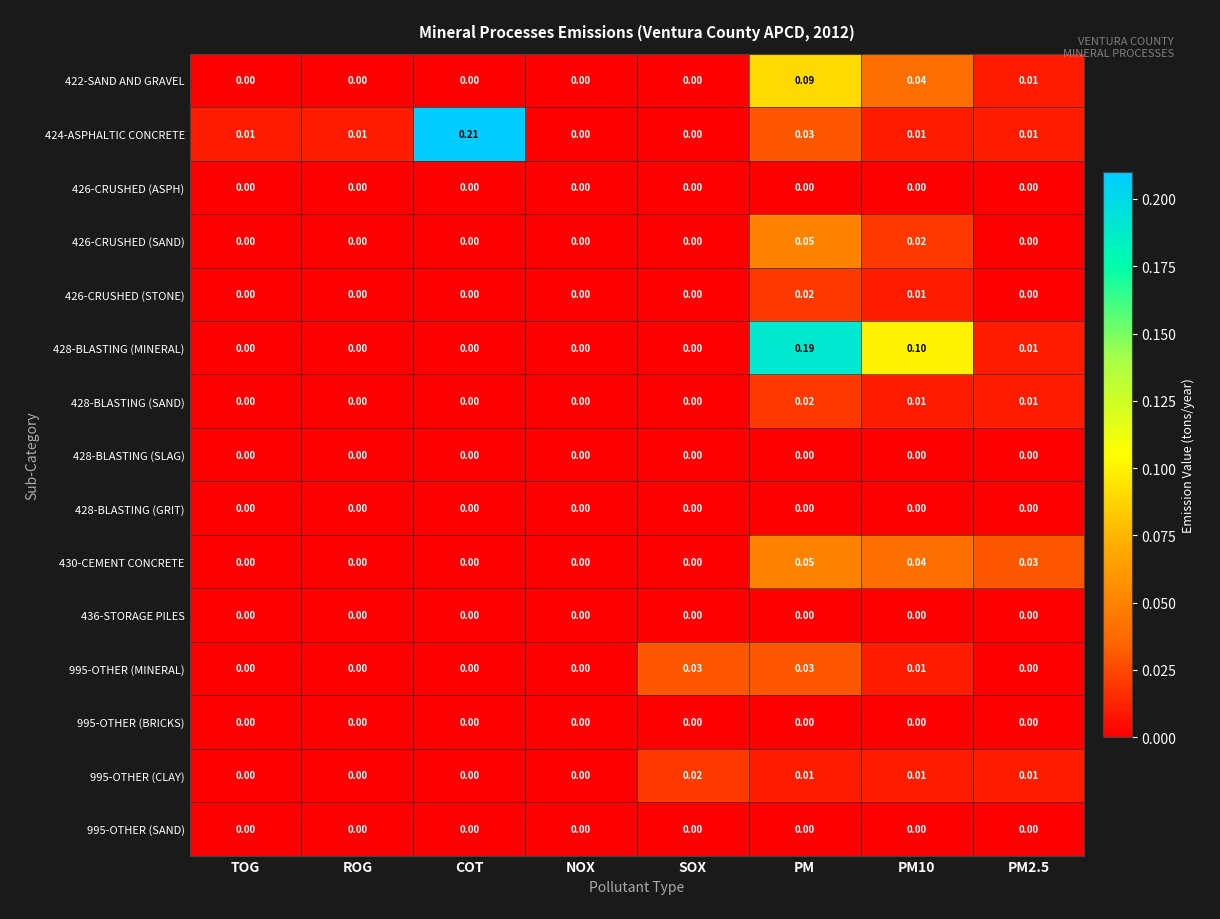

At which category is the sum across all series the highest?

PM